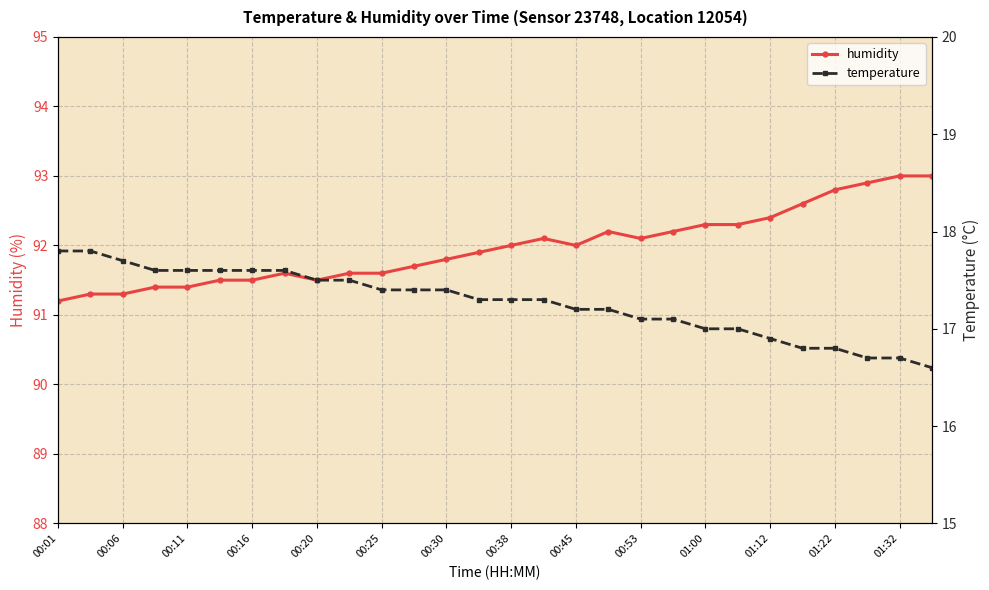

True or false: humidity has a value of 92.8 at 01:22.

True